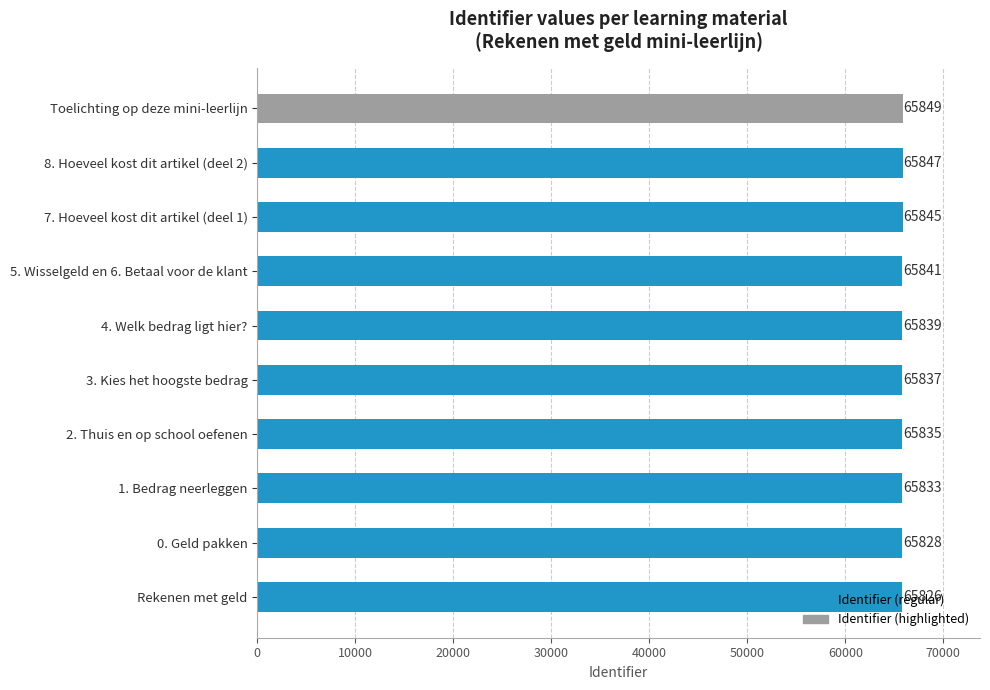

What is the change in value from 7. Hoeveel kost dit artikel (deel 1) to Rekenen met geld?

-19